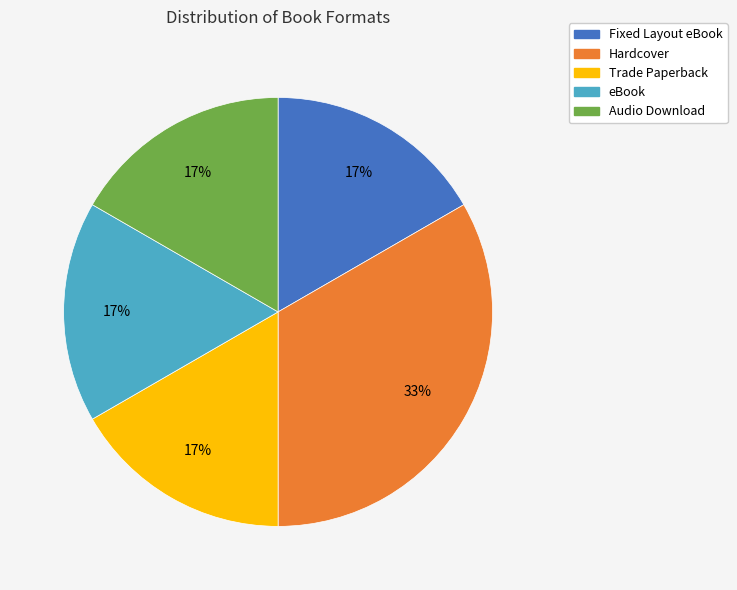

Which category has the biggest portion of the pie?

Hardcover